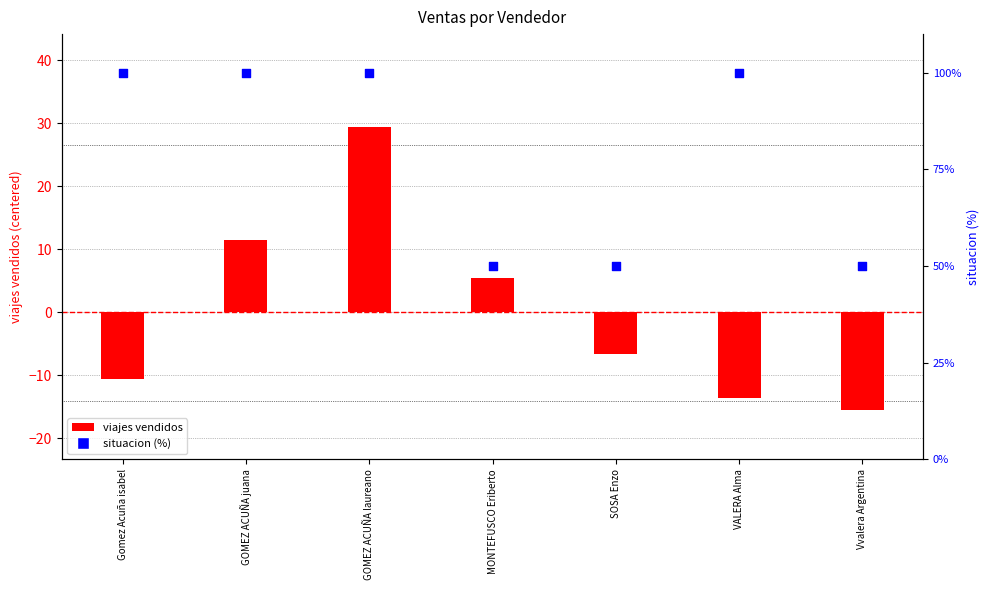

At how many categories does at least one series exceed -6?

7